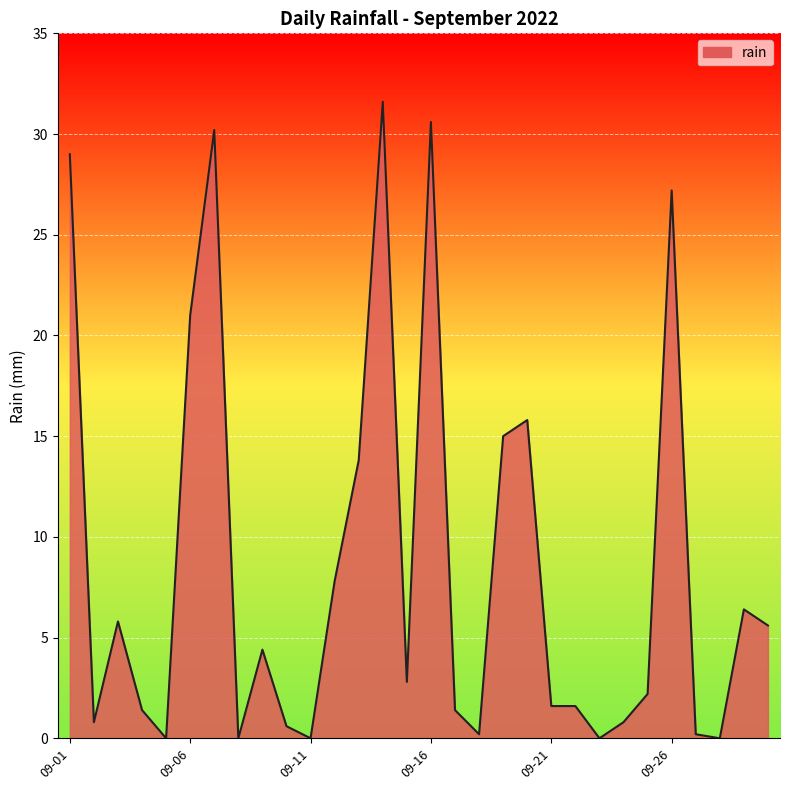

What is the greatest value displayed?

31.6